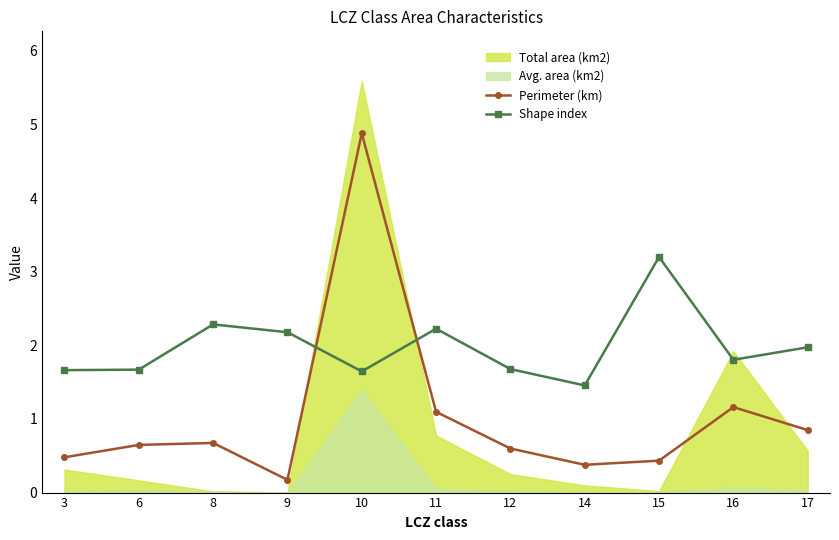

What is the value of the Perimeter (km) point at the 4th from the left?

0.2